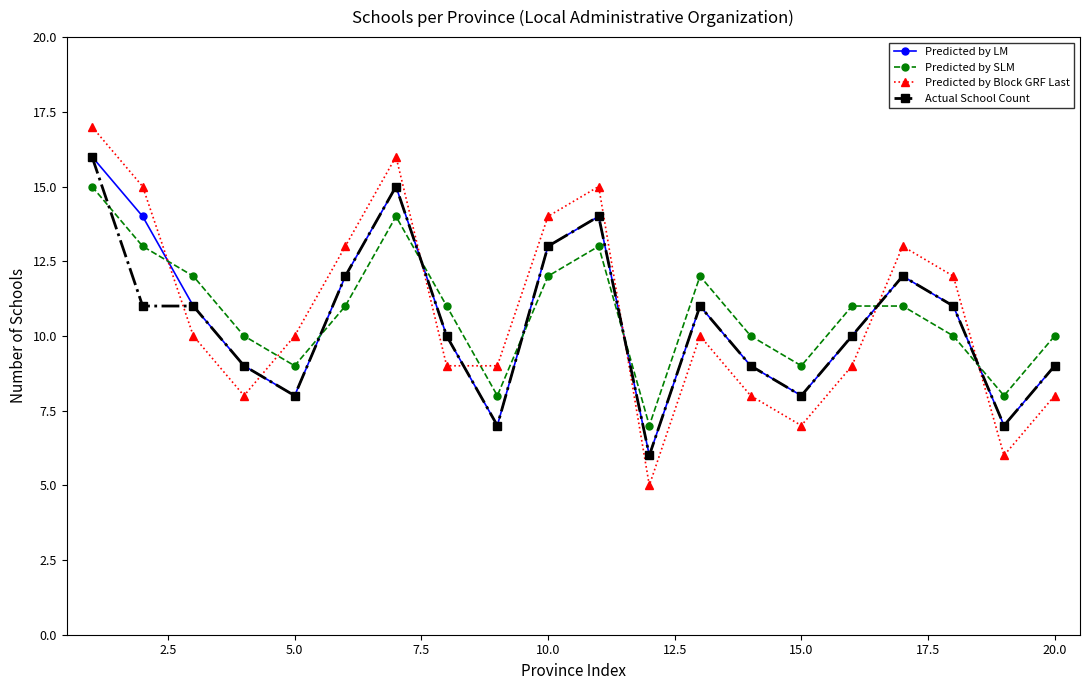

How many interior local valleys does the Predicted by LM series have?

5